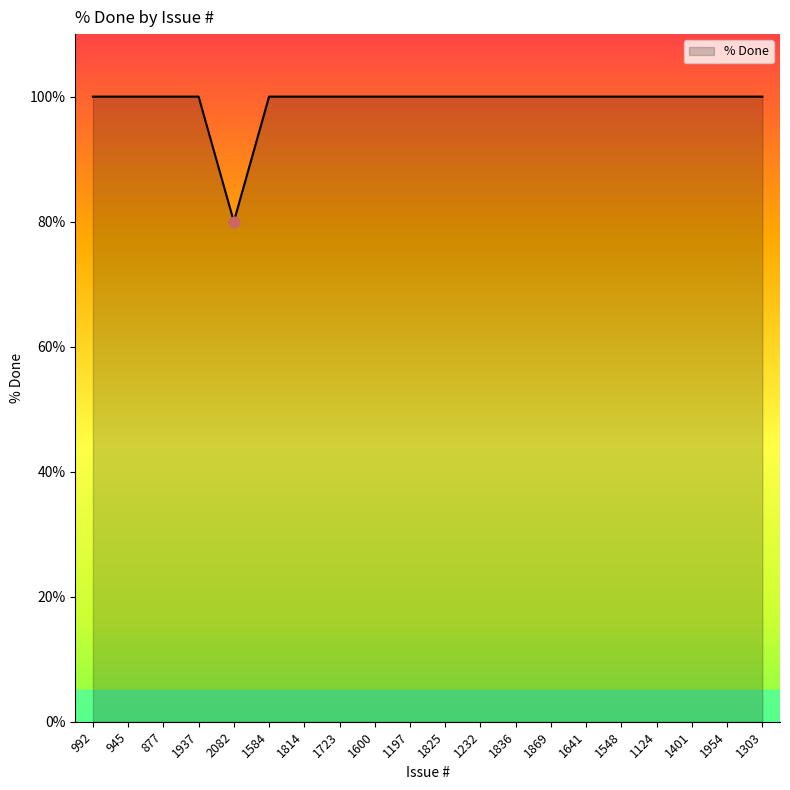

What is the ratio of the value at 1303 to the value at 1401?

1.0